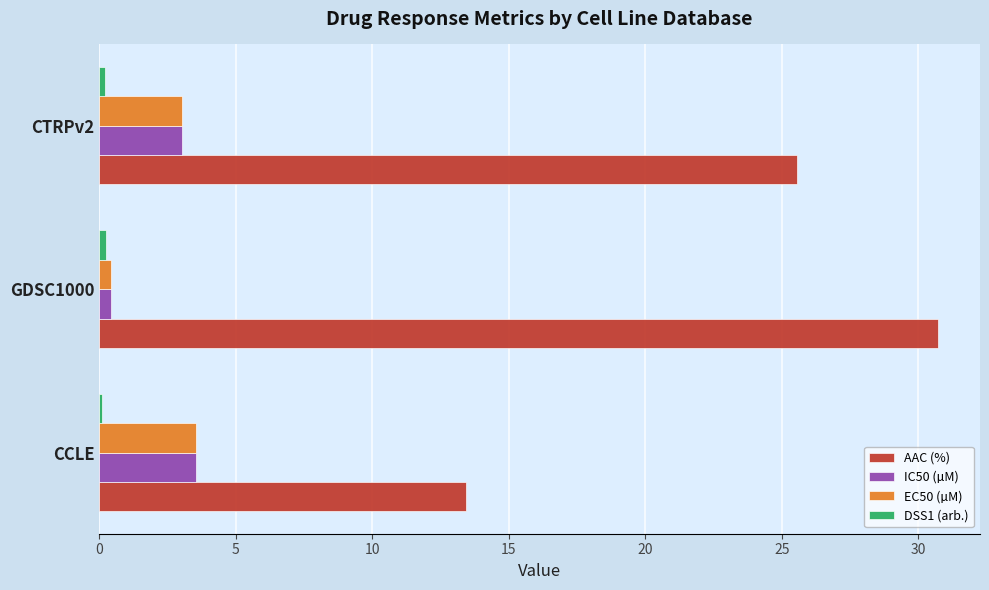

The AAC (%) series shows 36.3 at CTRPv2. True or false?

False